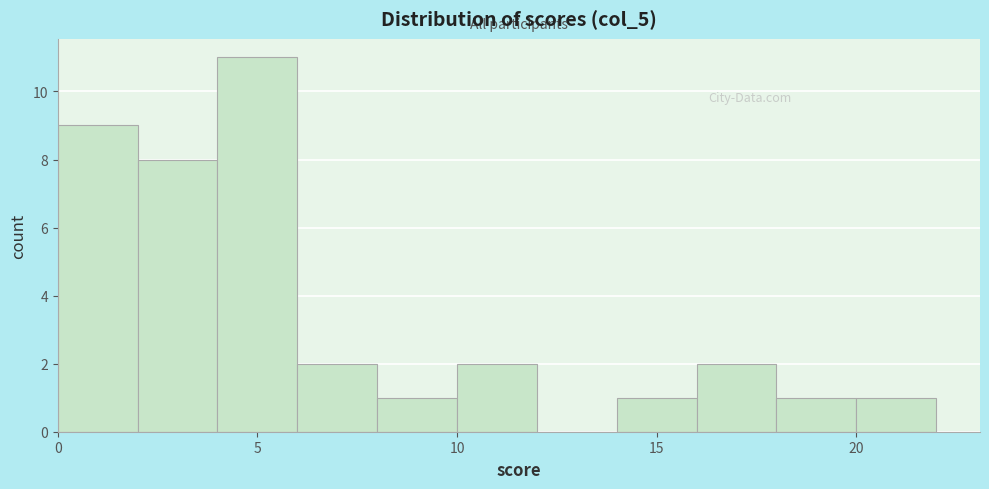

Which range on the x-axis has the tallest bar?

4 to 6